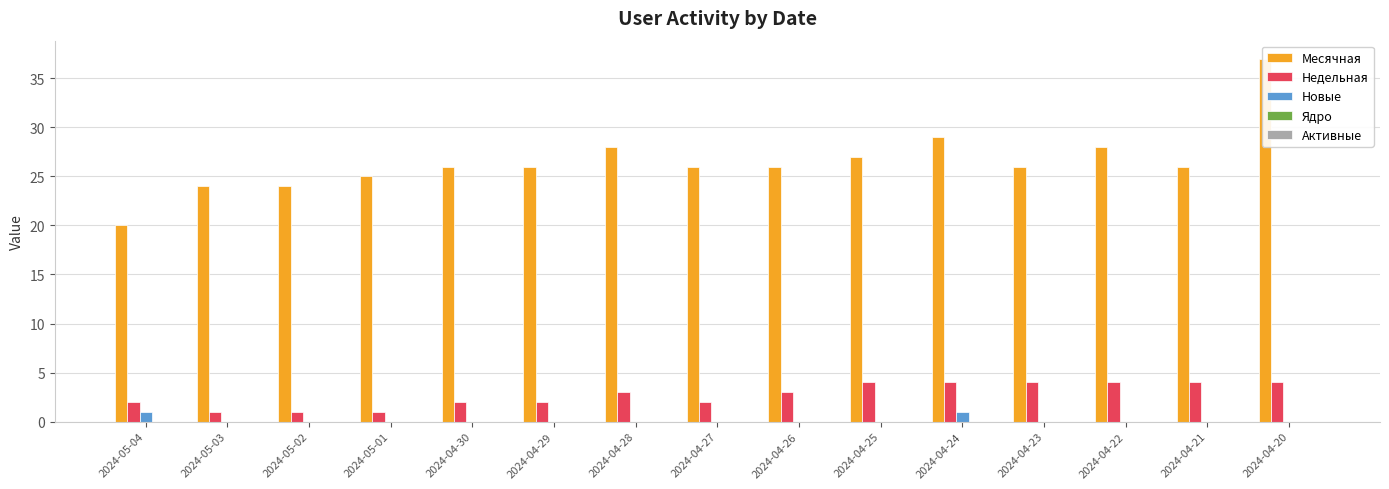

What is the spread (max minus min) of values at 2024-04-30?

26